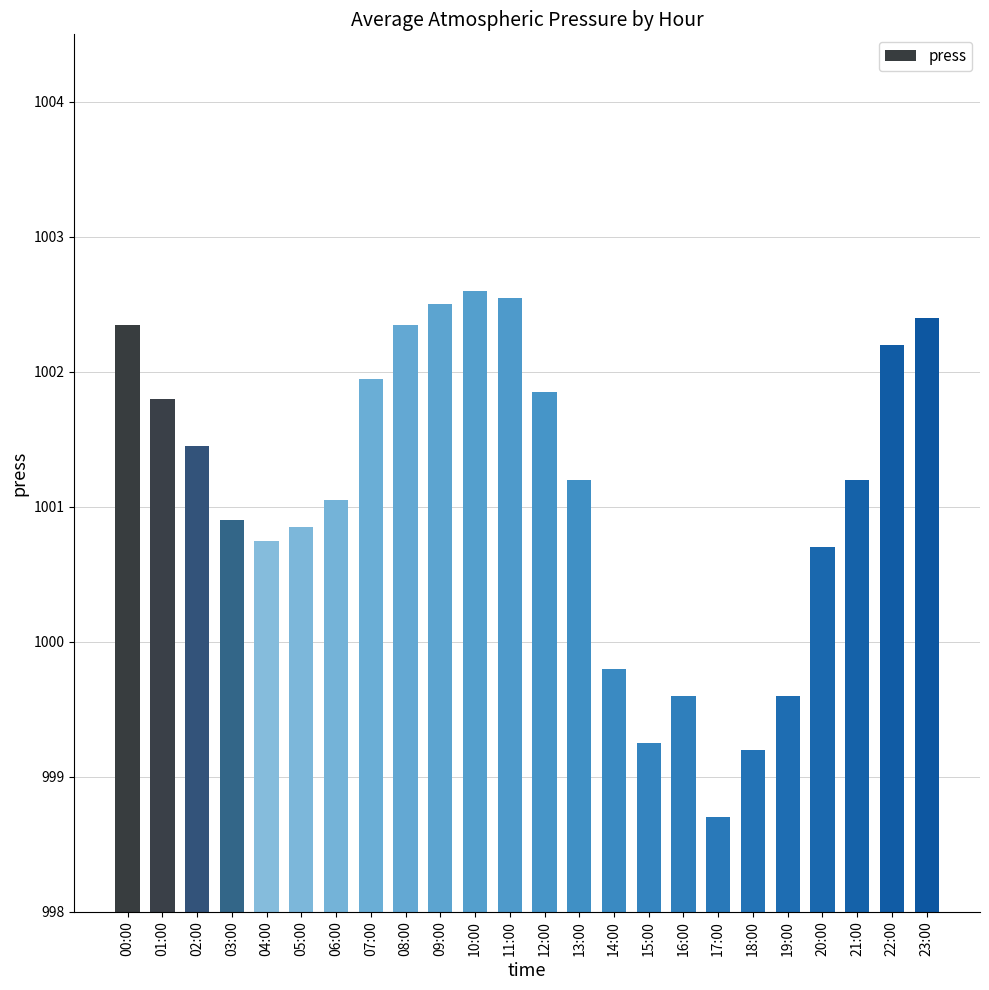

What is the change in value from 00:00 to 02:00?

-0.9